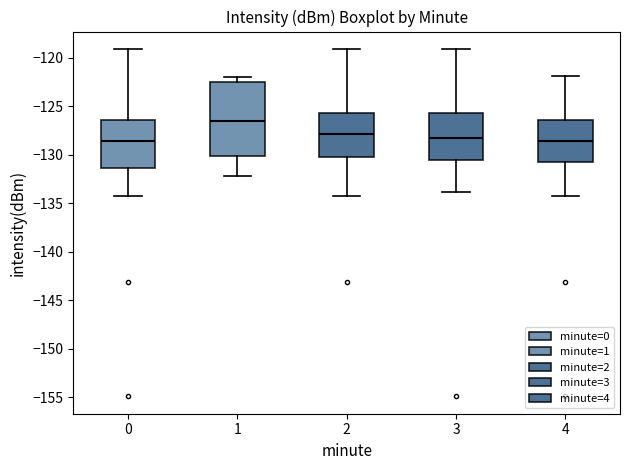

Reading left to right, transcribe this box plot: for each box, give where its median line is, the range the box spans, and where its two whiskers end, as read against the y-axis. The values are not printed on the chart, so give them approximately, as read against the axis.

0: median -128.5, box -131.5 to -126.5, whiskers -134.0 to -119.0
1: median -126.5, box -130.0 to -122.5, whiskers -132.0 to -122.0
2: median -128.0, box -130.0 to -125.5, whiskers -134.0 to -119.0
3: median -128.5, box -130.5 to -125.5, whiskers -134.0 to -119.0
4: median -128.5, box -131.0 to -126.5, whiskers -134.0 to -122.0